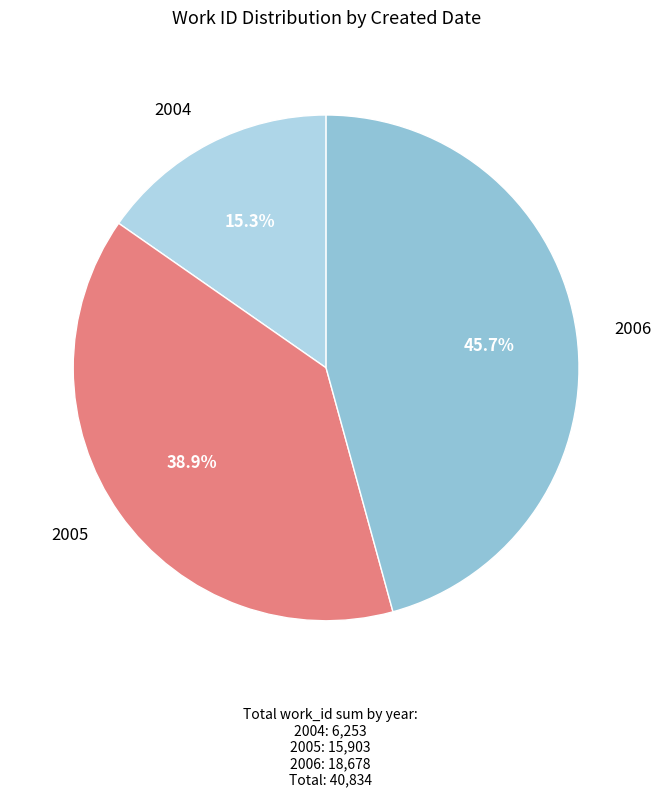

Rank the categories by value from lowest to highest.

2004, 2005, 2006